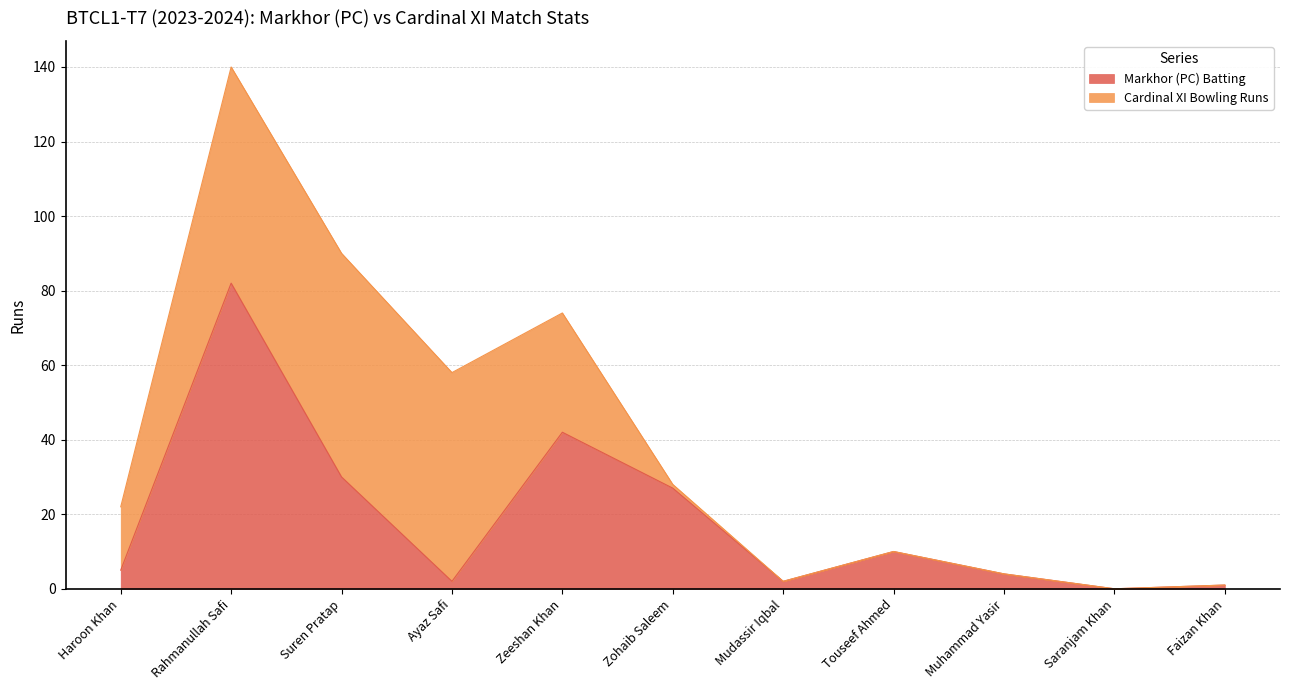

At which label does the data first exceed 5?

Rahmanullah Safi